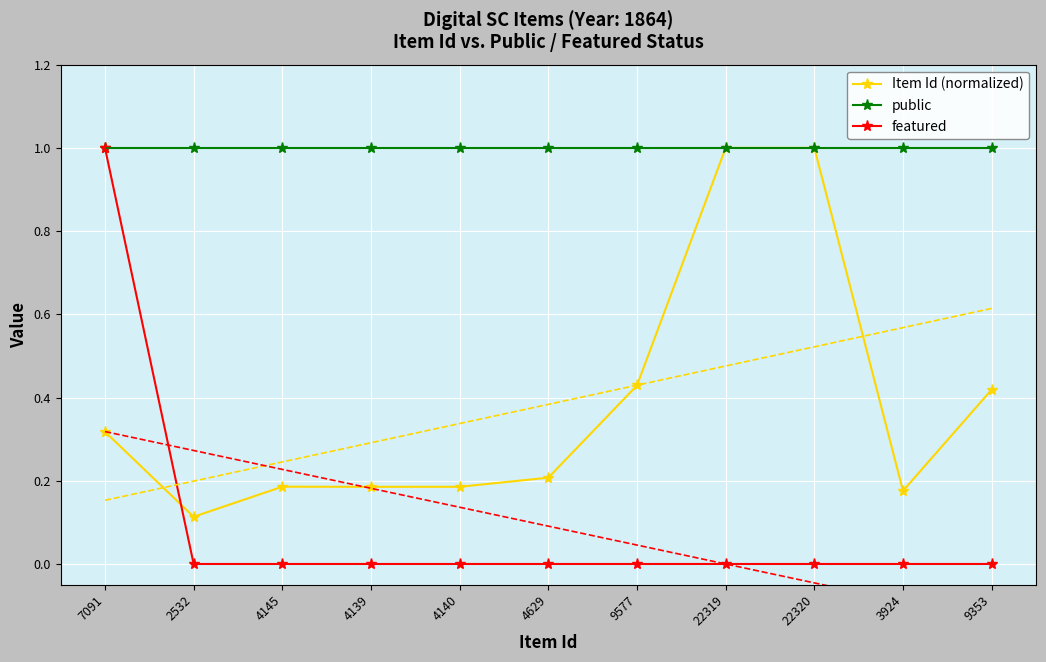

Between 9577 and 4139, which is larger?

9577